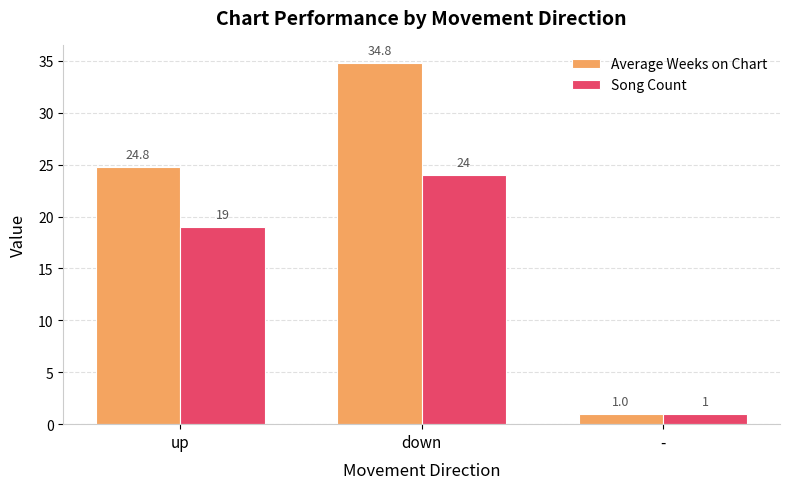

What is the sum of the Song Count values at down and -?

25.0